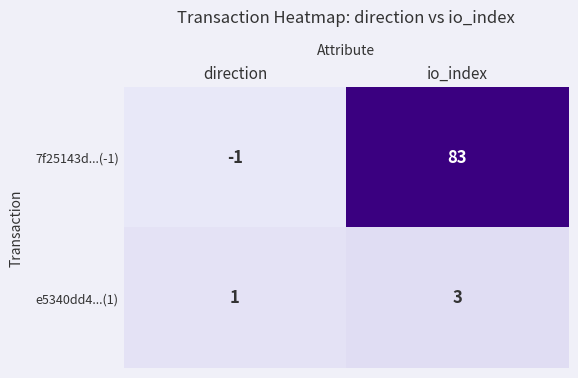

Reading right to left, list all the values displayed in this chart.

7f25143d...(-1): 83	-1
e5340dd4...(1): 3	1